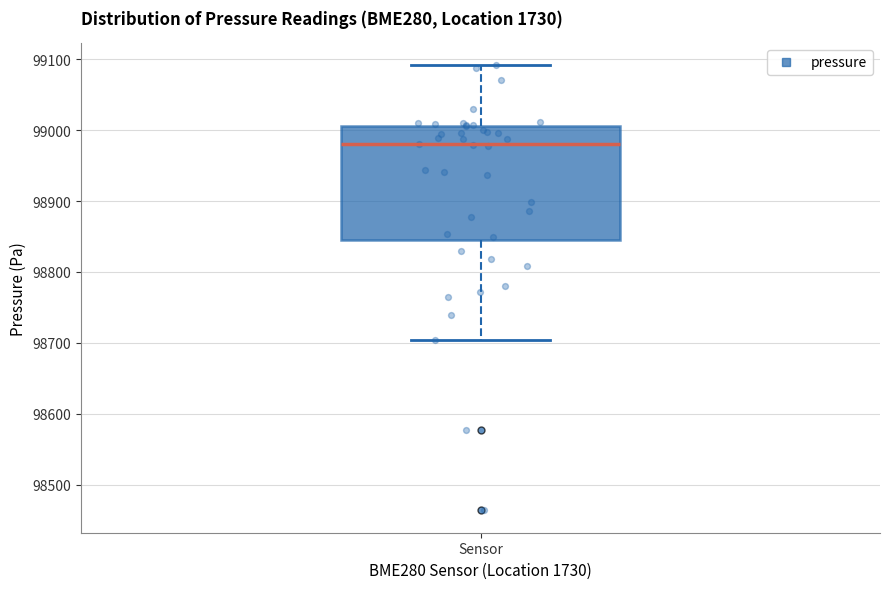

Read this box plot against the y-axis: the position of the median line, the range covered by the box, and the ends of both whiskers. The values are not printed on the chart, so give them approximately, as read against the axis.

median 98980, box 98840 to 99010, whiskers 98700 to 99090